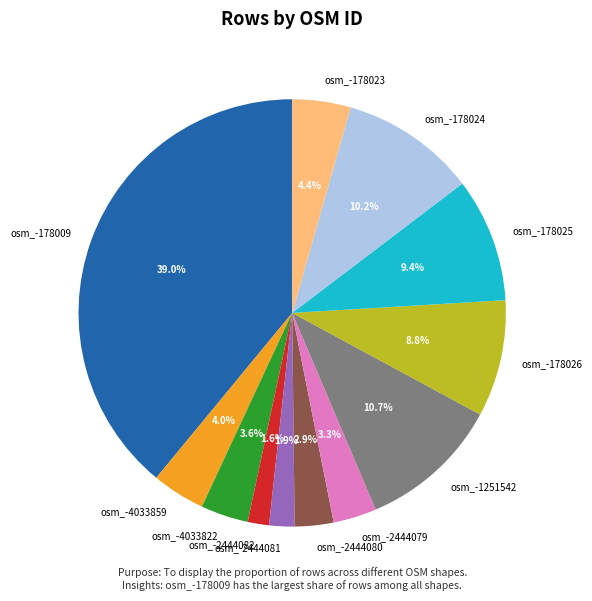

Between osm_-178025 and osm_-1251542, which is larger?

osm_-1251542